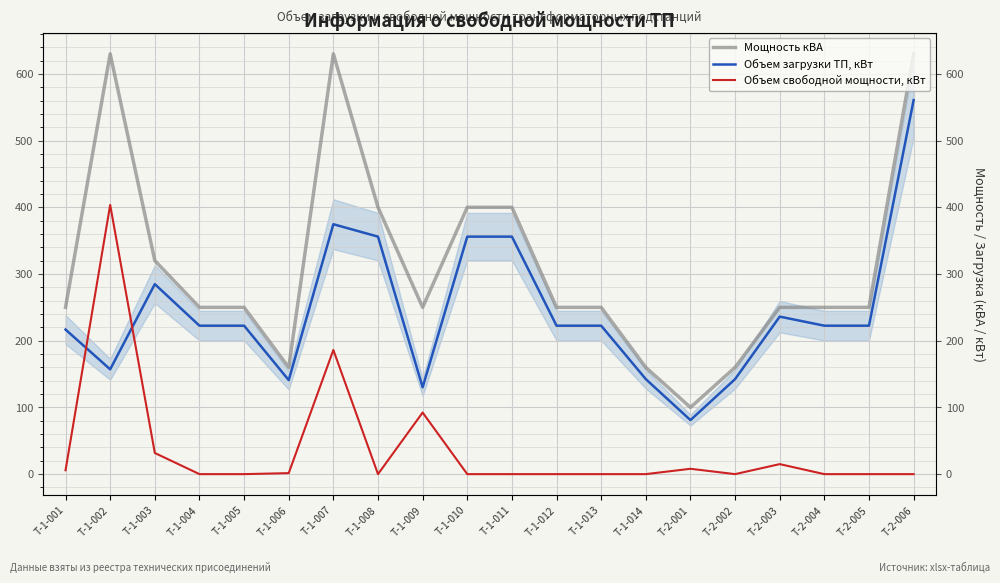

True or false: Мощность кВА has more than 1 interior local peaks.

True